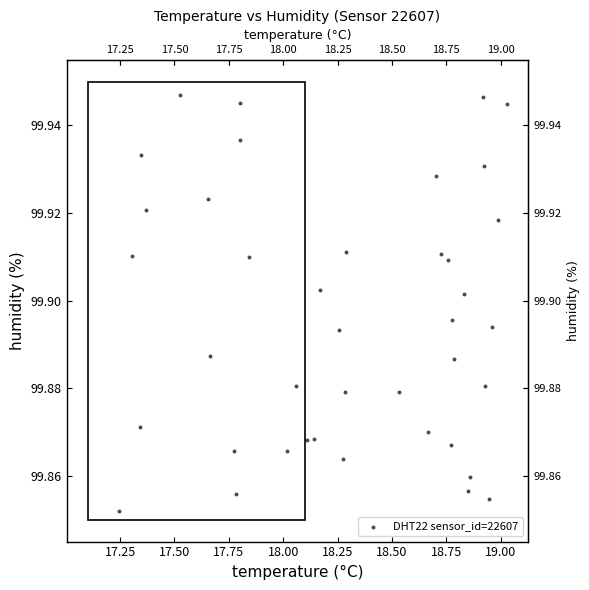

How many data points are displayed?

40